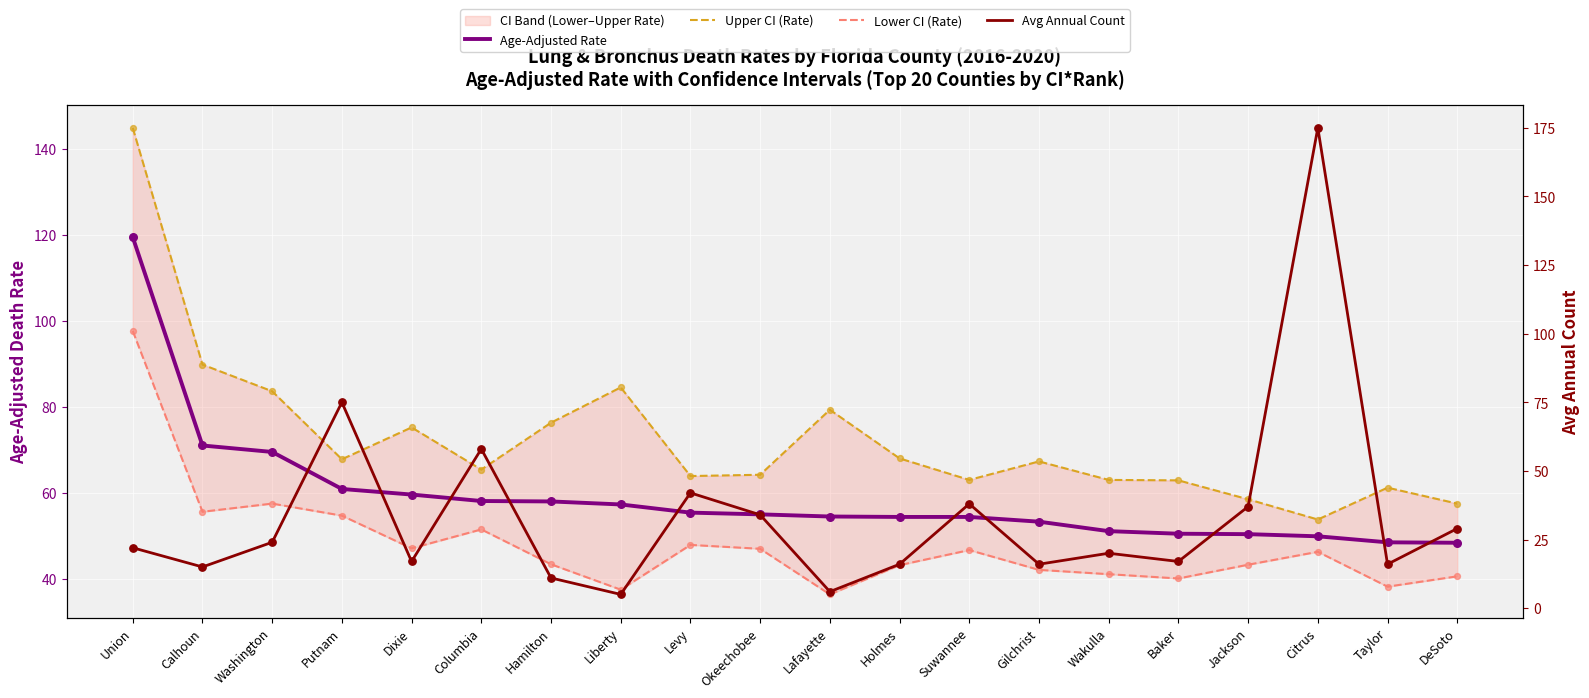

Is the value of Upper CI (Rate) at Putnam greater than the value of Lower CI (Rate) at Gilchrist?

Yes